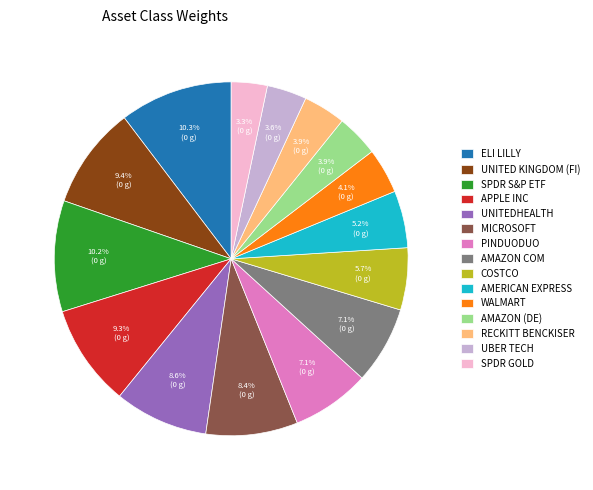

Between SPDR S&P ETF and WALMART, which is larger?

SPDR S&P ETF